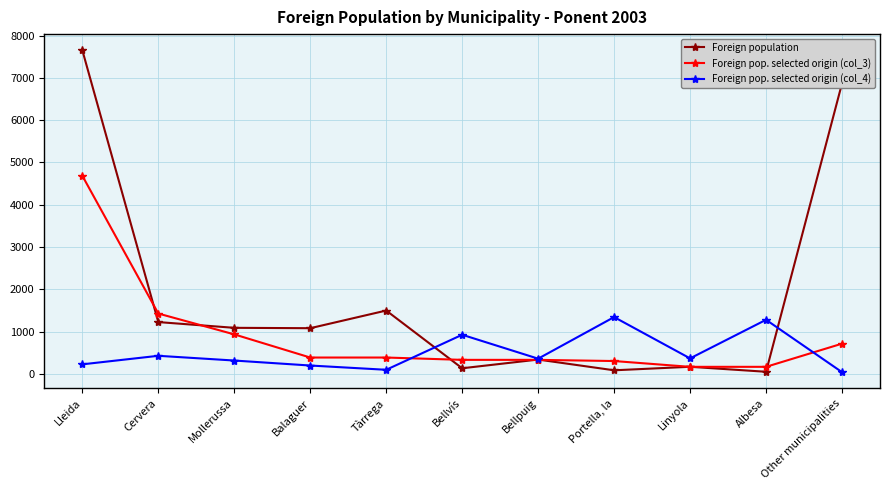

At Tàrrega, list the series in order from smallest to largest.

Foreign pop. selected origin (col_4), Foreign pop. selected origin (col_3), Foreign population